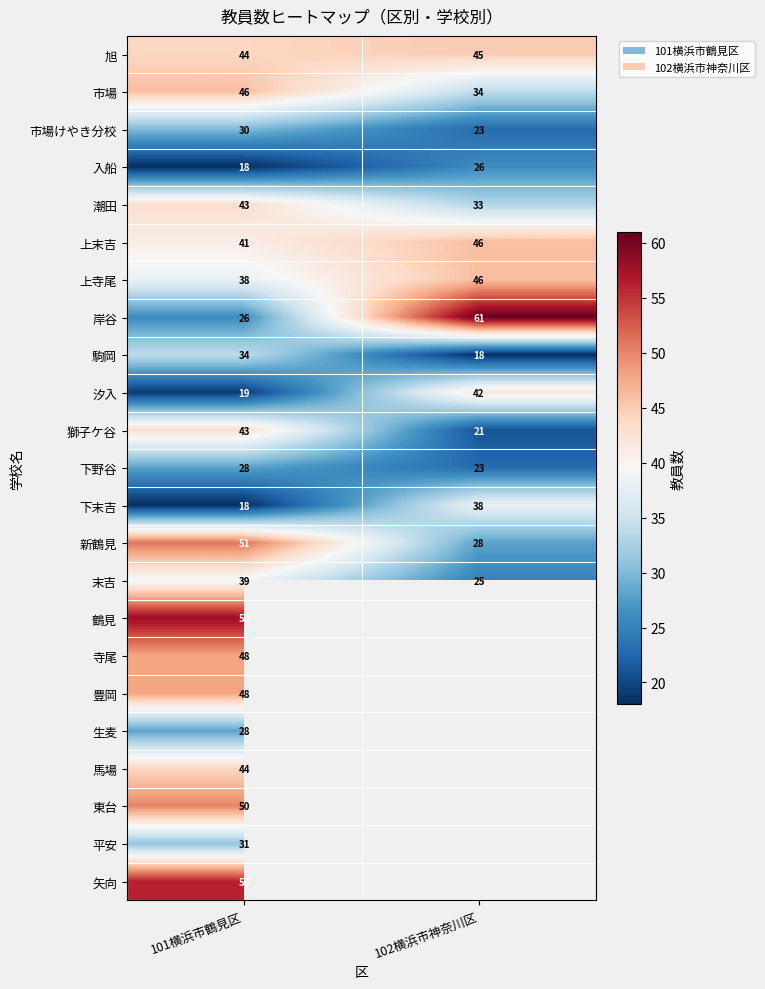

The 旭 series shows 60.6 at 101横浜市鶴見区. True or false?

False